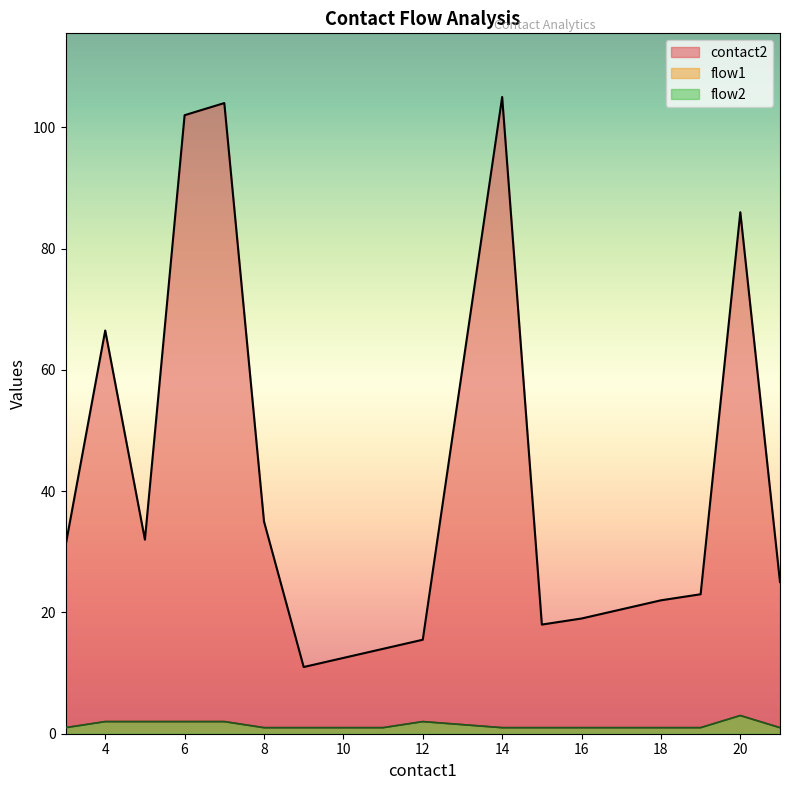

What is the maximum value shown in the chart?

105